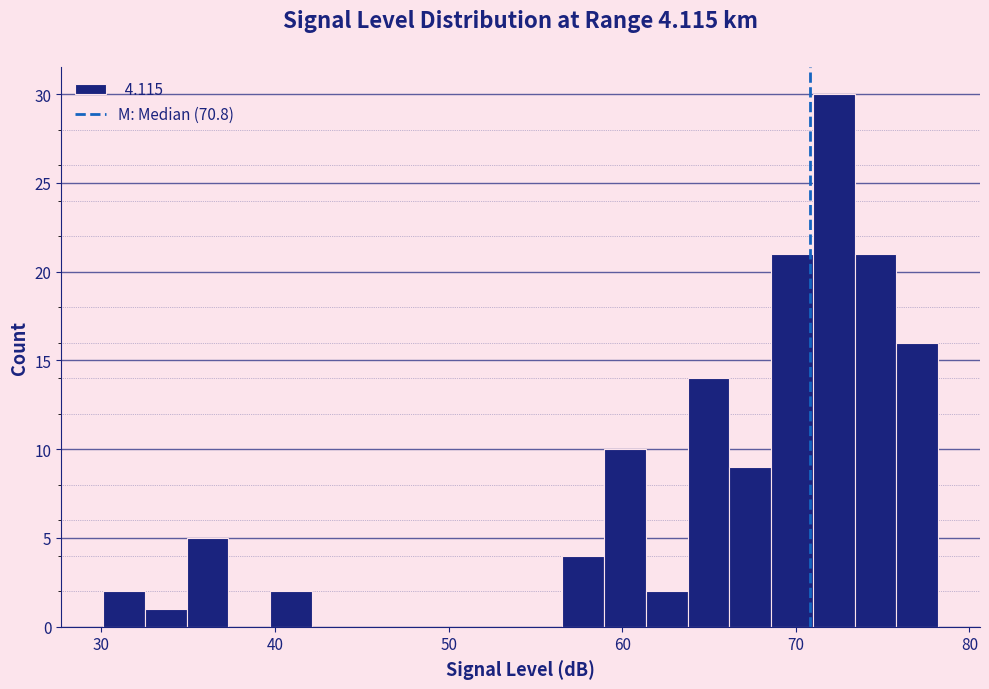

Around what value on the x-axis is the tallest bar? Give the approximate position of its centre, as read against the axis.

72